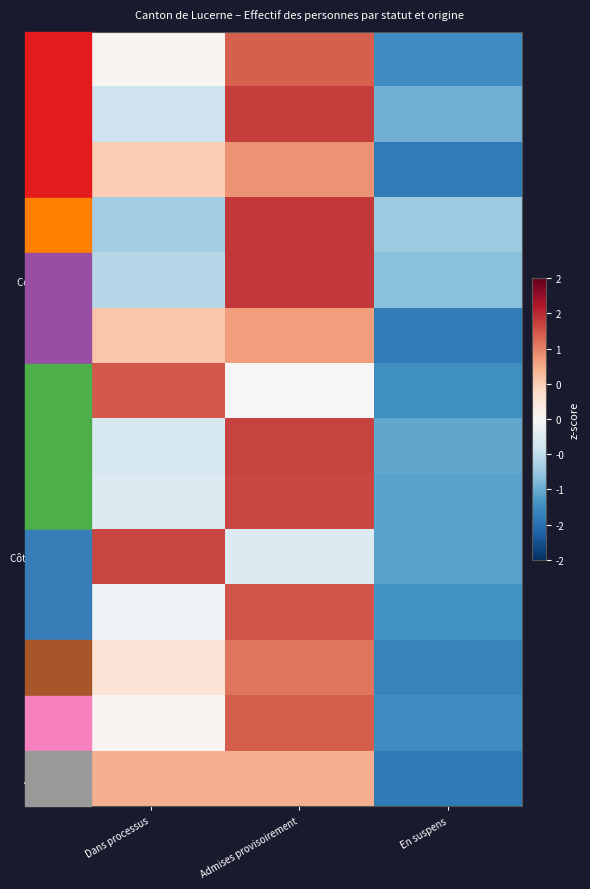

At which category does the chart reach its minimum across all series?

En suspens